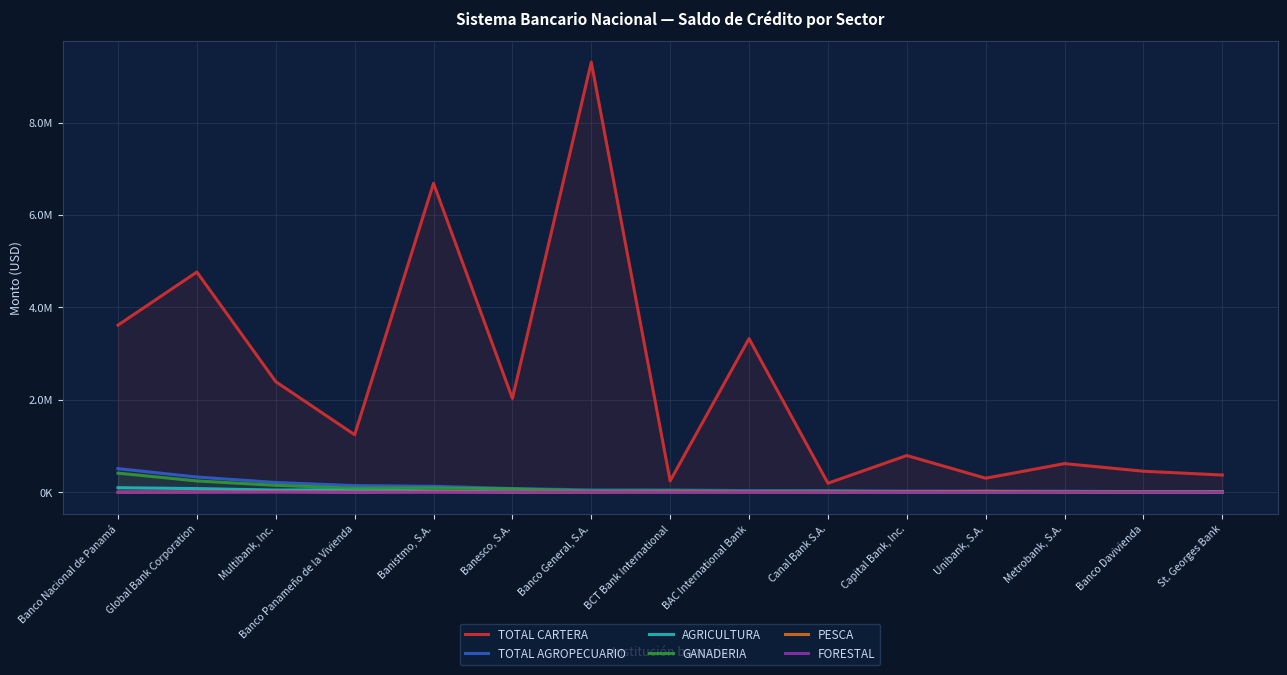

Where does the PESCA series first go above 331?

Global Bank Corporation